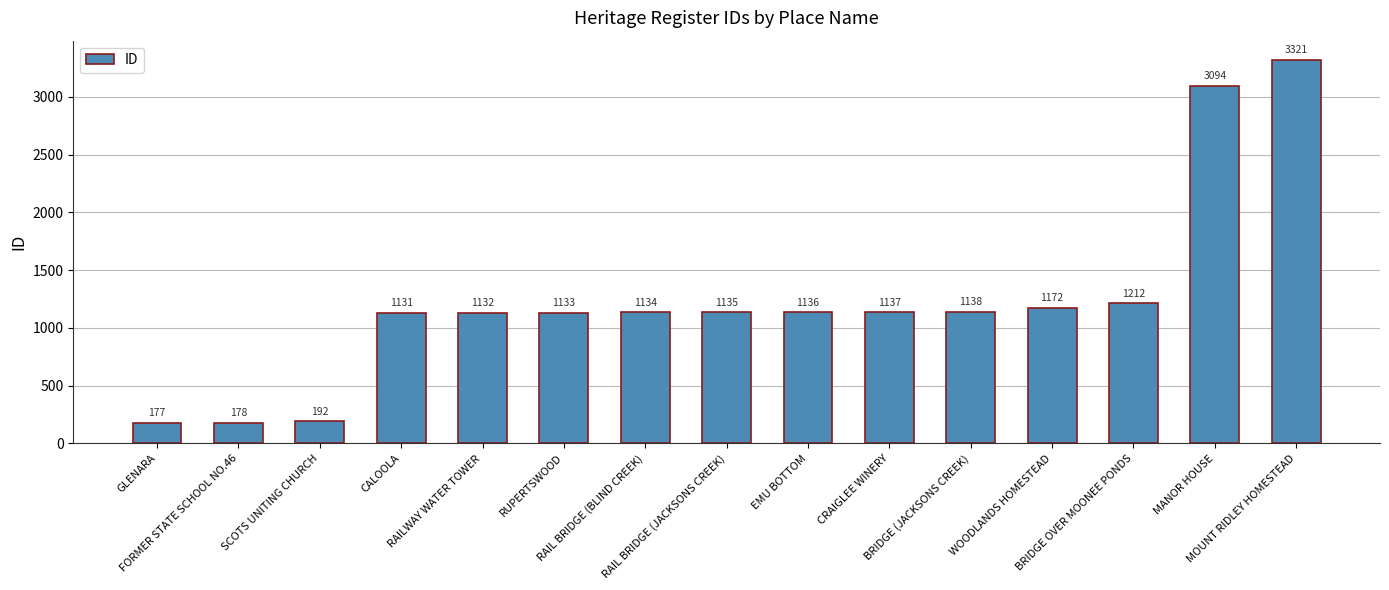

Which label corresponds to the largest value in the chart?

MOUNT RIDLEY HOMESTEAD